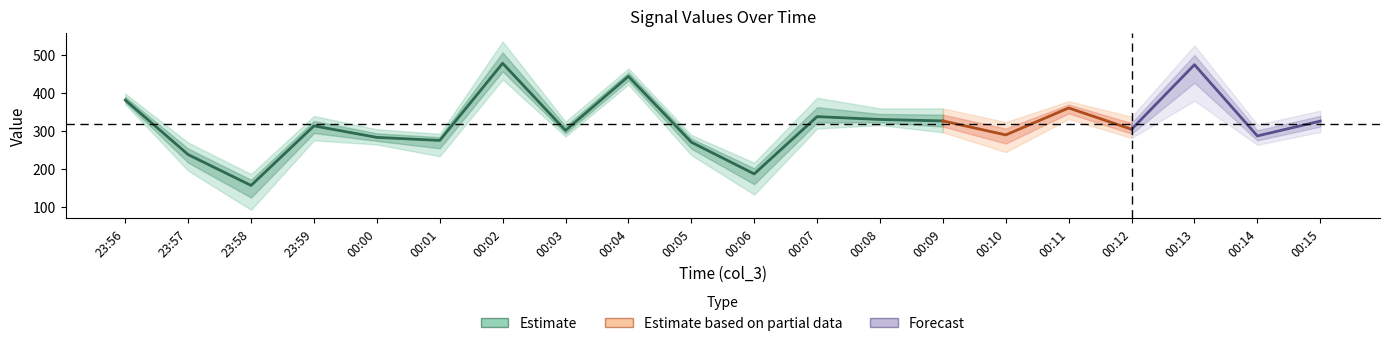

Where is the first local minimum for col_4?

23:58